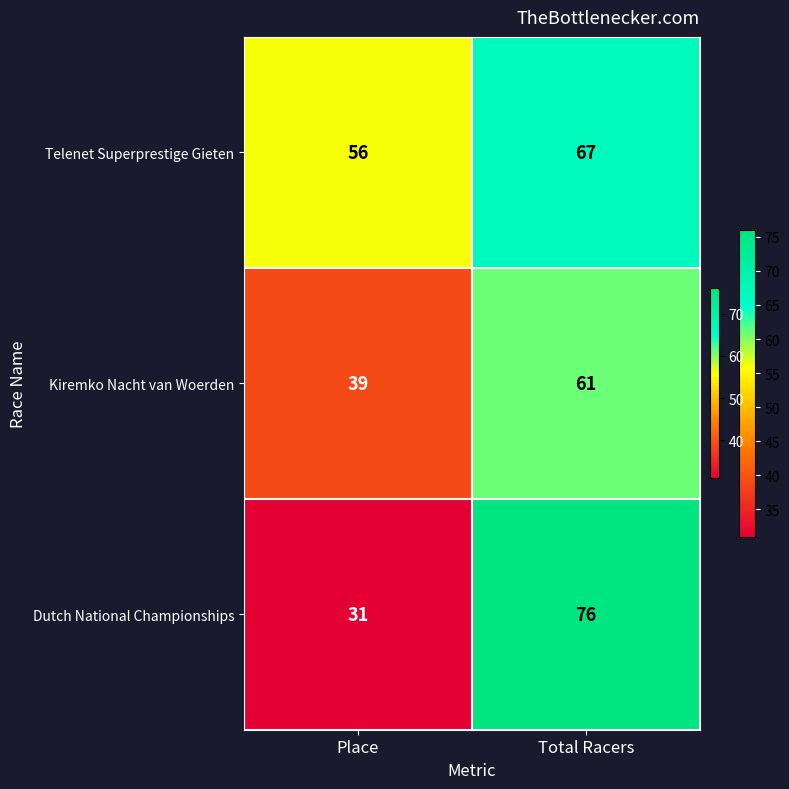

Reading left to right, transcribe all the data shown in this chart.

Telenet Superprestige Gieten: 56	67
Kiremko Nacht van Woerden: 39	61
Dutch National Championships: 31	76